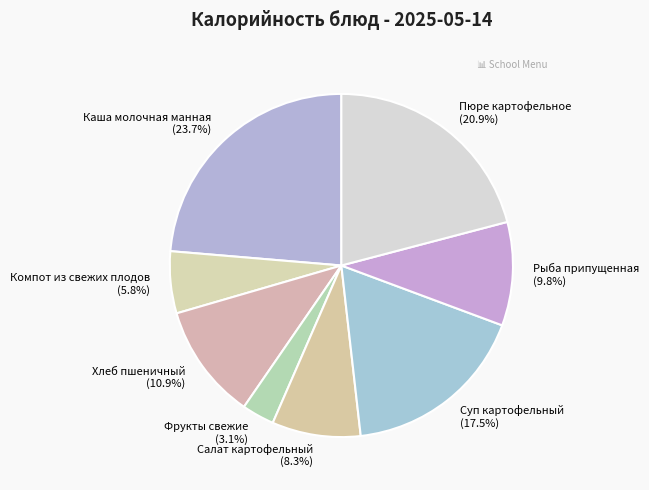

To the nearest percent, what portion does Рыба припущенная represent?

10%